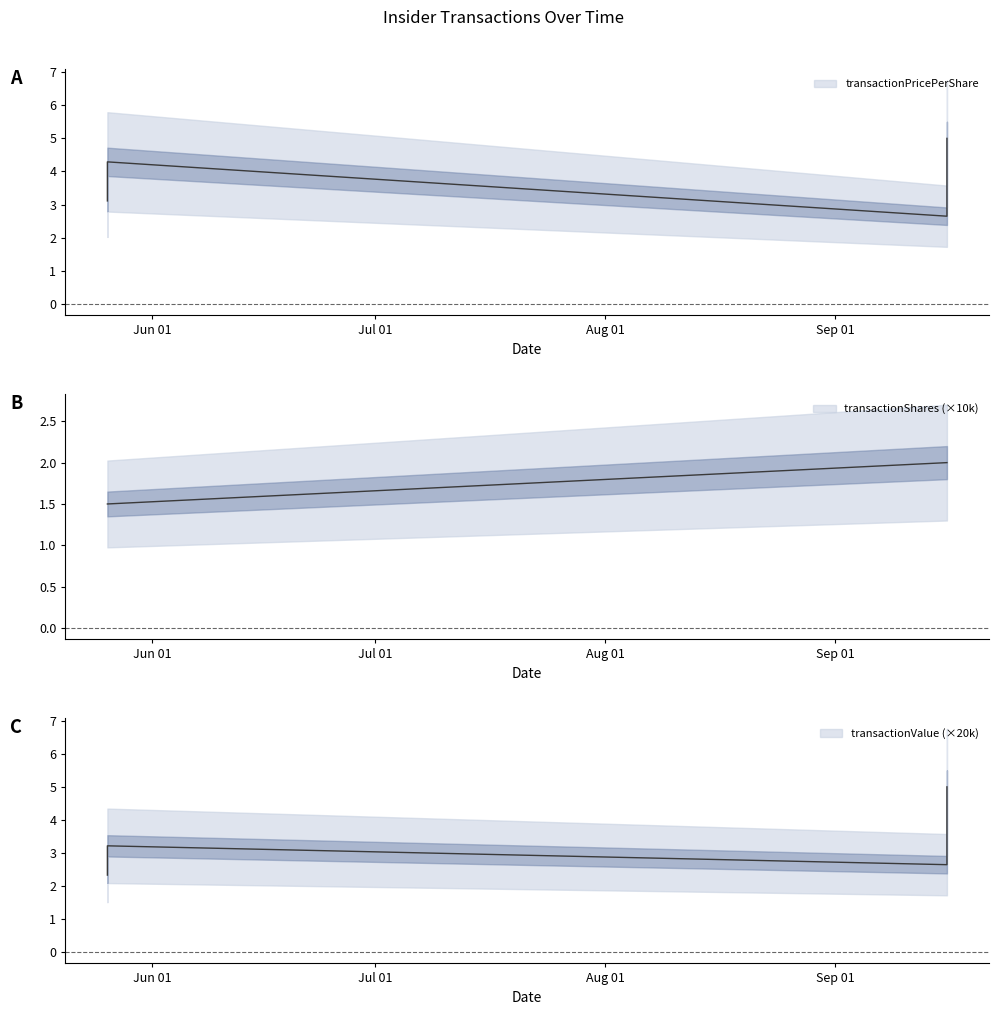

The transactionShares series shows 2.0 at 2005-09-16. True or false?

True